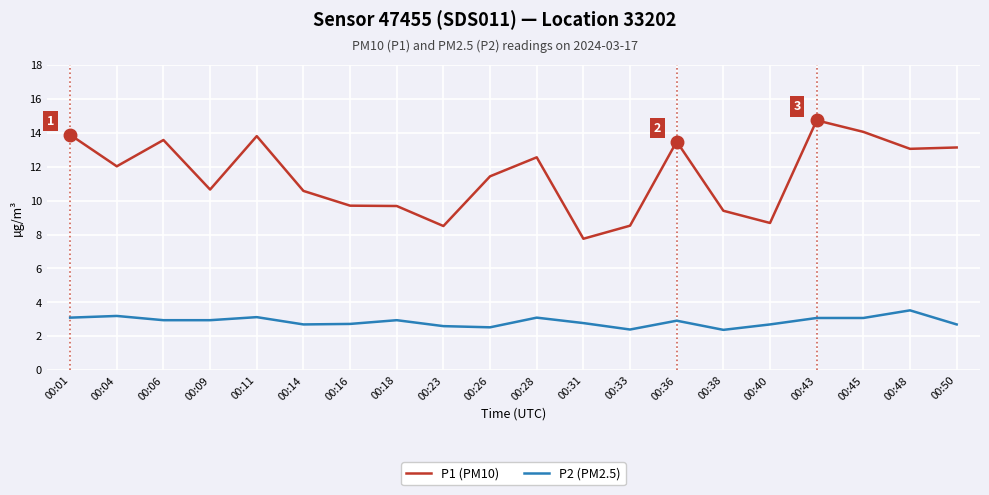

What is the lowest value of the P2 (PM2.5) series?

2.4